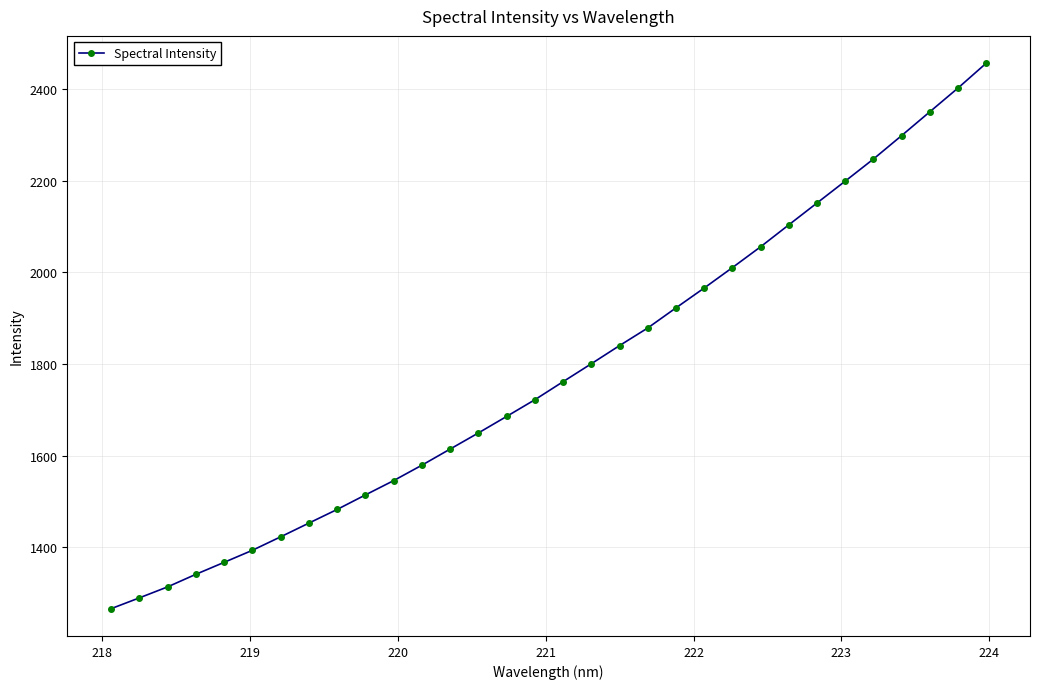

What is the value of the 9th point from the left?

1482.5